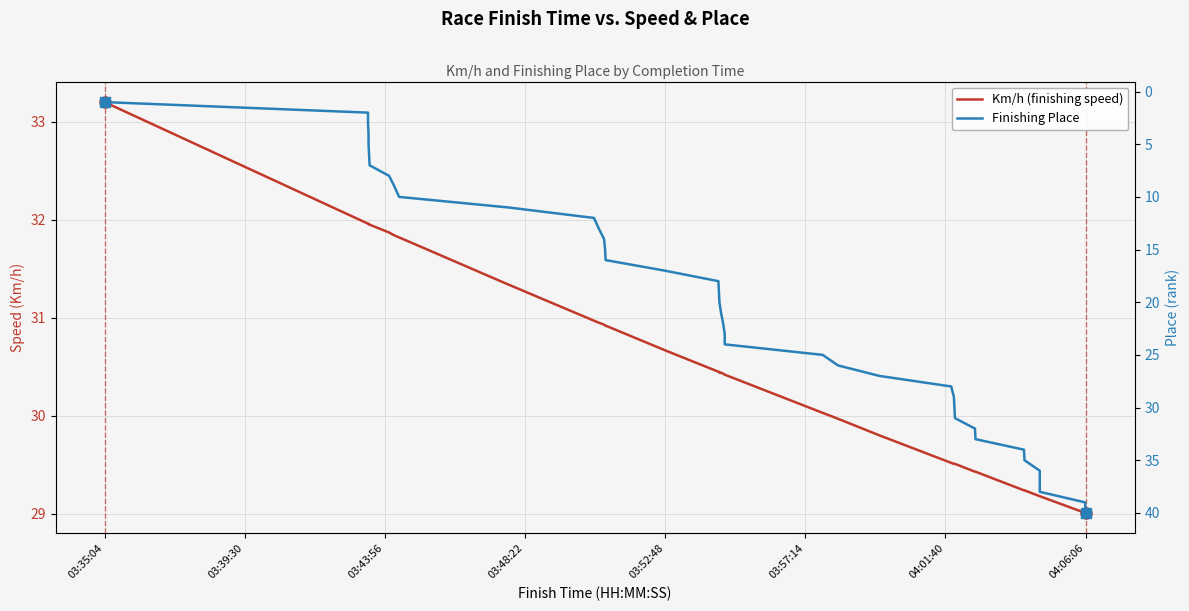

List the series in order of their peak value, highest first.

Finishing Place, Km/h (finishing speed)